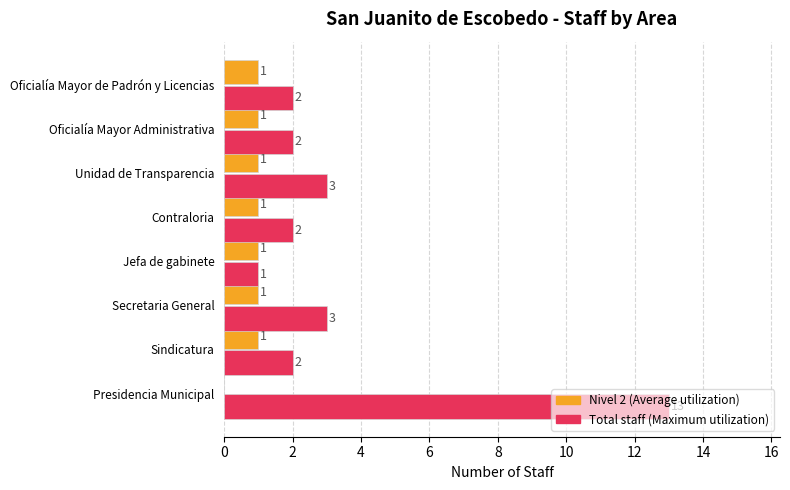

At which category is the sum across all series the highest?

Presidencia Municipal